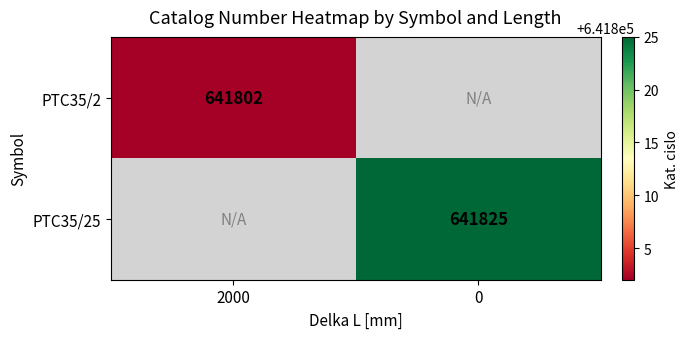

At how many categories does at least one series exceed 641819?

1